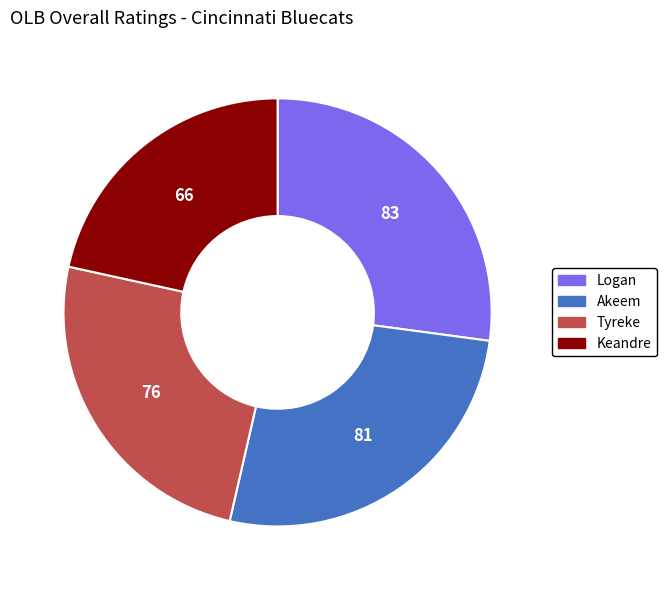

Between Keandre and Akeem, which is larger?

Akeem